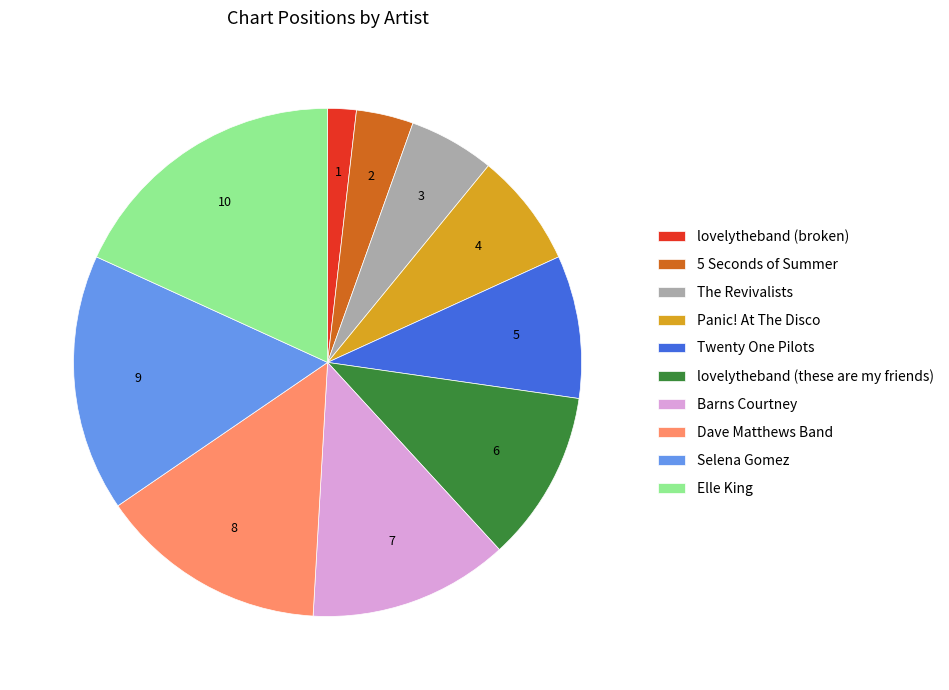

Is it true that 5 Seconds of Summer is 13% of the pie?

False